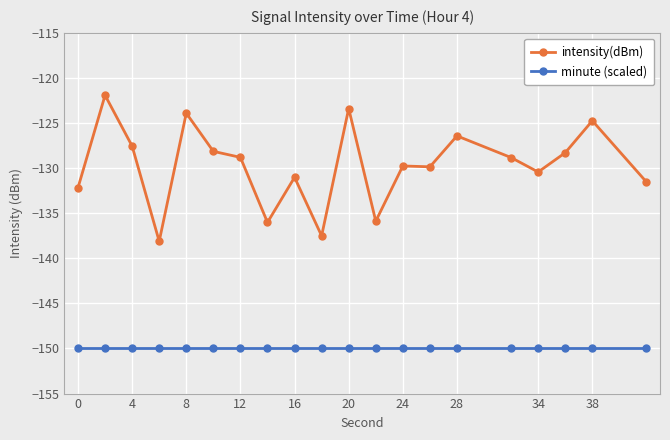

Is this an area chart (filled region under the line)?

No